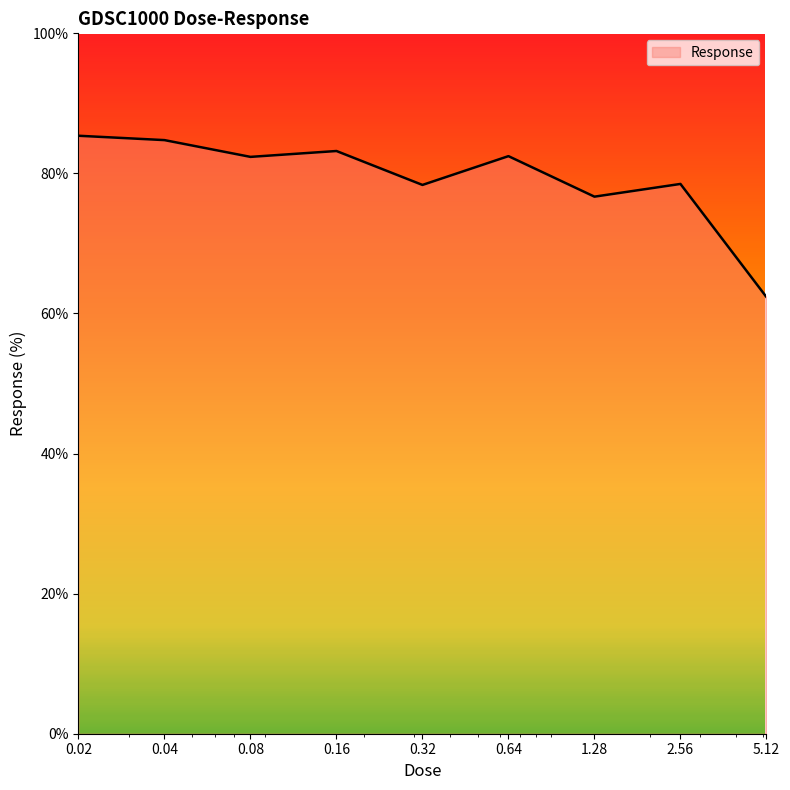

Count the number of categories in the chart.

9